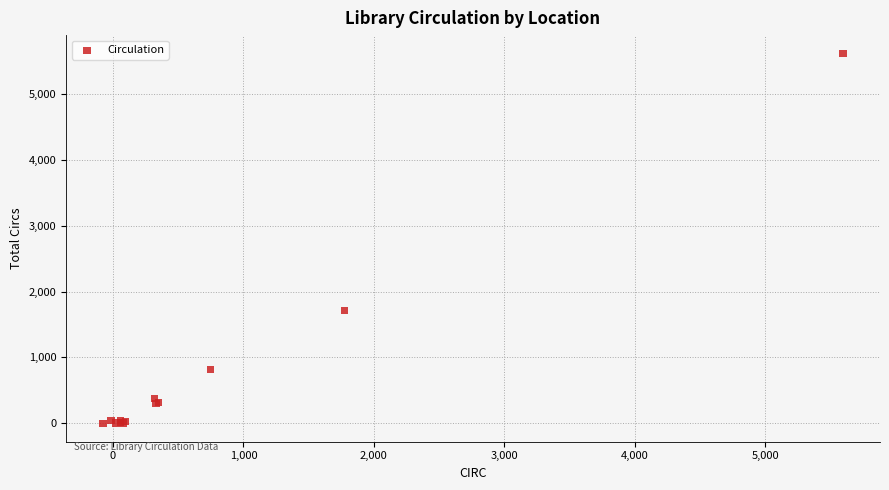

What Y value in the scatter plot is closest to 2808?

1717